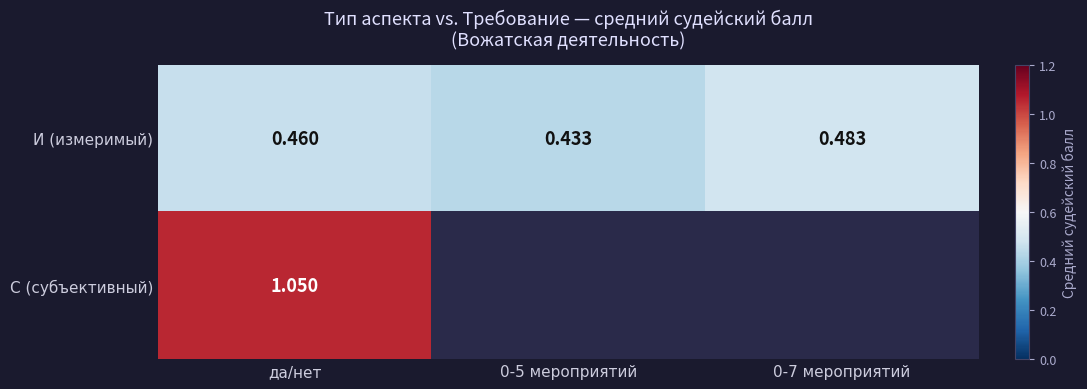

Where is И (измеримый) nearest to the value 0?

0-5 мероприятий